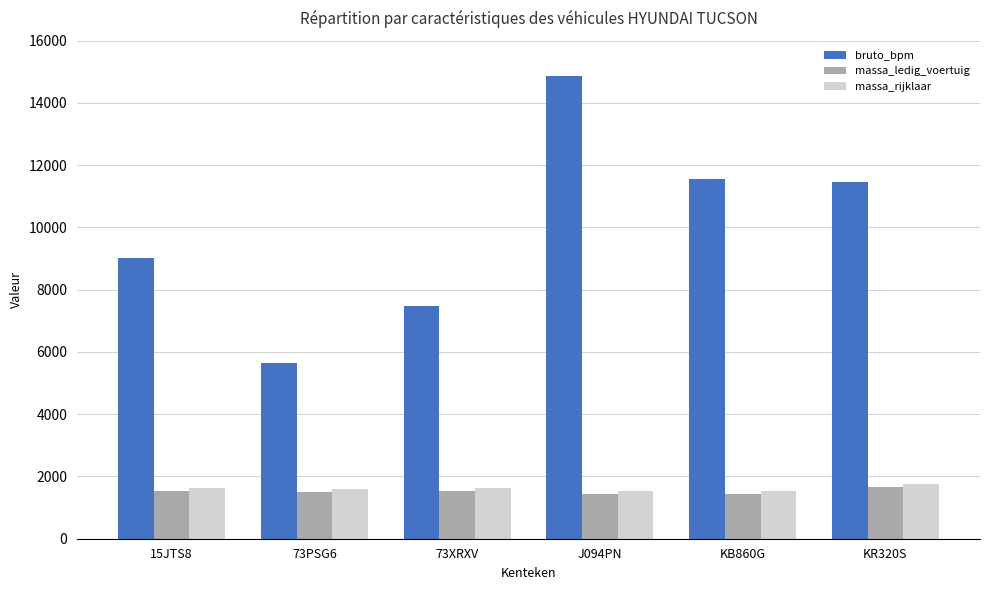

Does the chart contain any negative values?

No